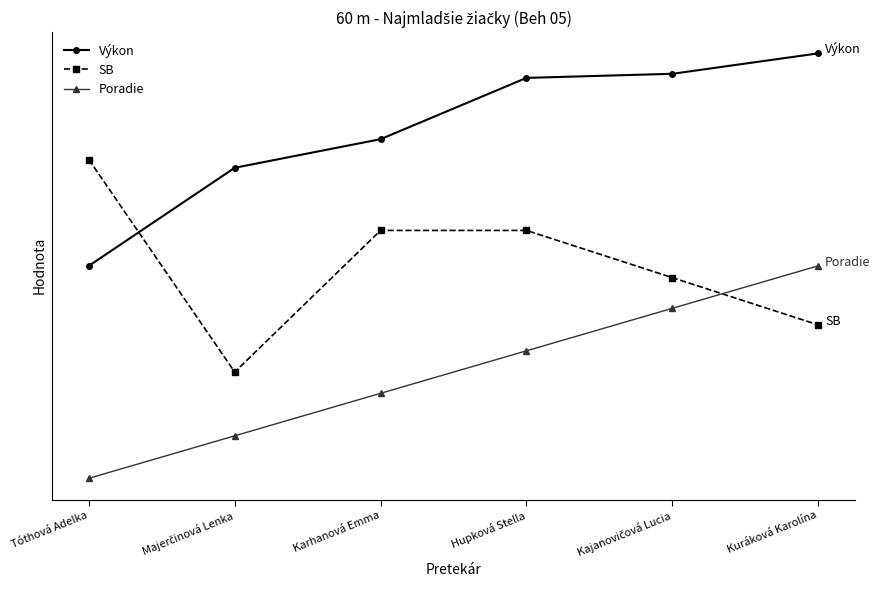

At which label does SB reach its peak?

Tóthová Adelka